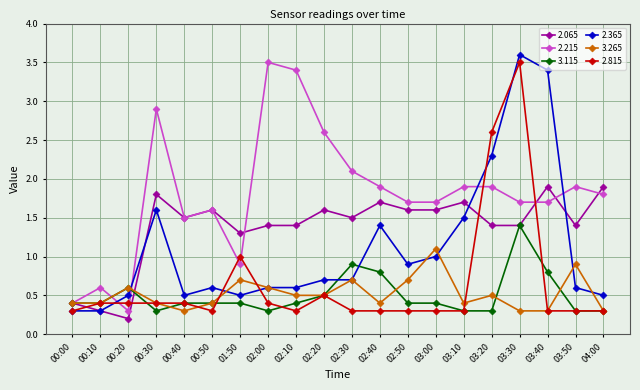

Which label corresponds to the smallest value in the chart?

00:20